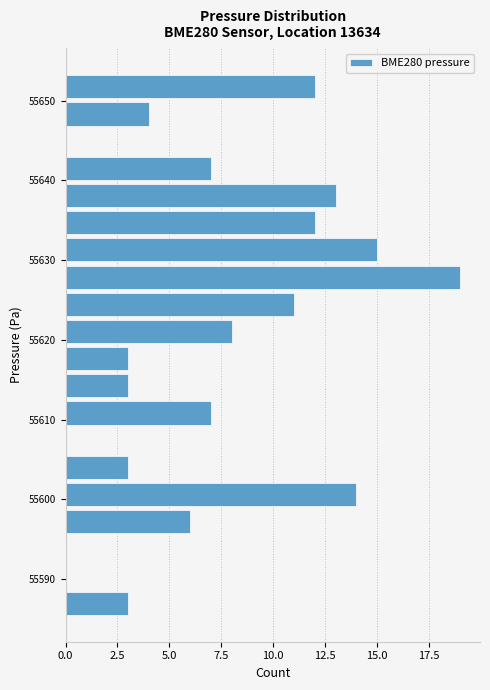

Around what value on the y-axis is the longest bar? Give the approximate position of its centre, as read against the axis.

55628